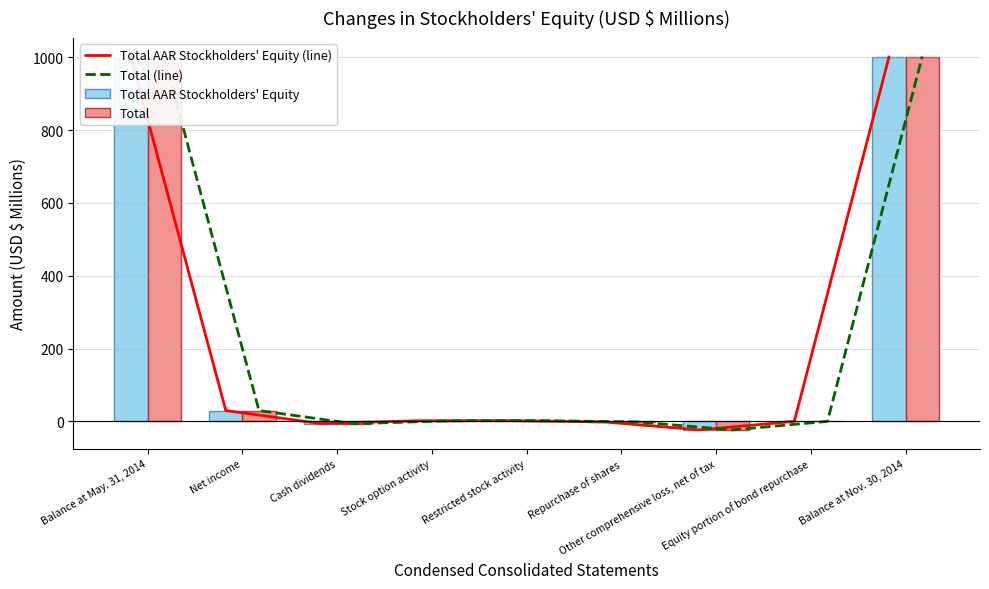

Which category has the lowest value across all series?

Other comprehensive loss, net of tax